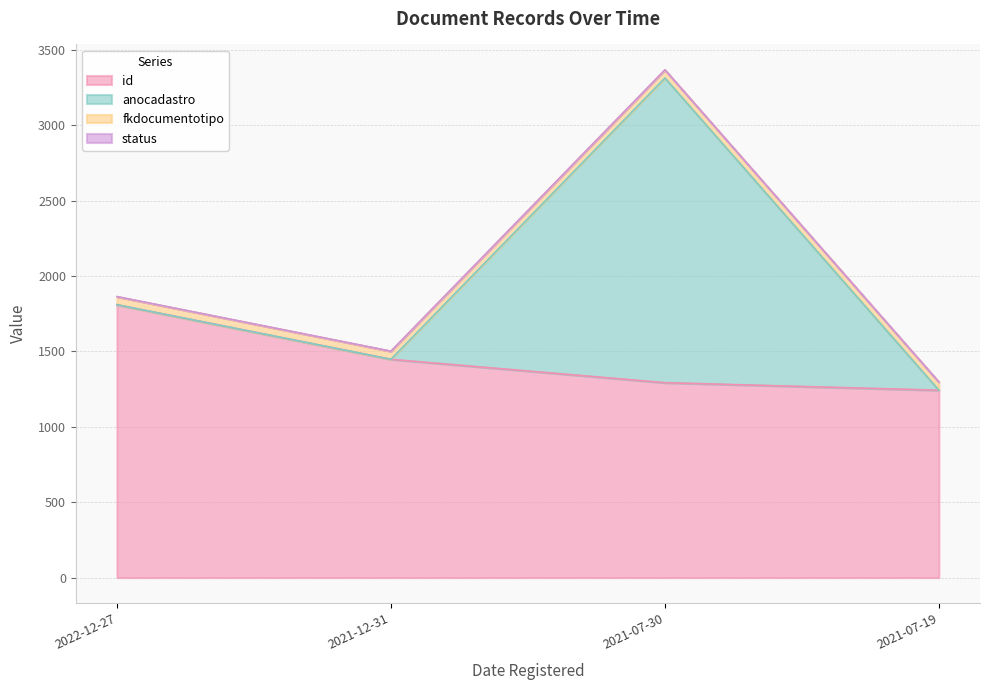

At which category does the chart reach its minimum across all series?

2022-12-27